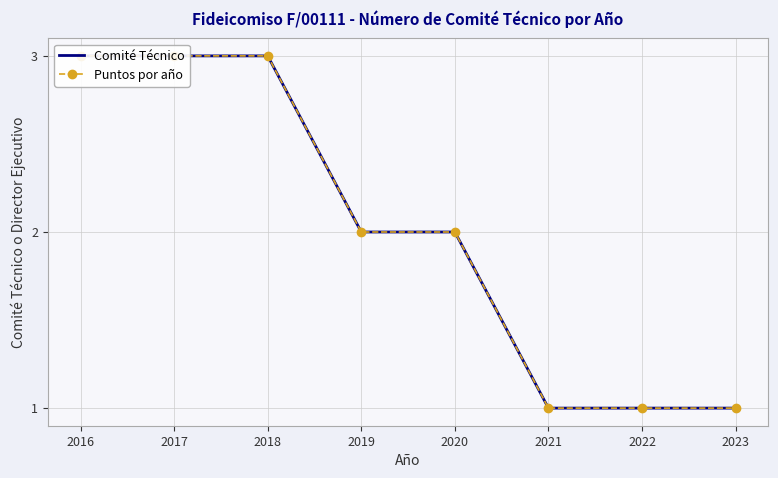

At which category is the sum across all series the highest?

2016